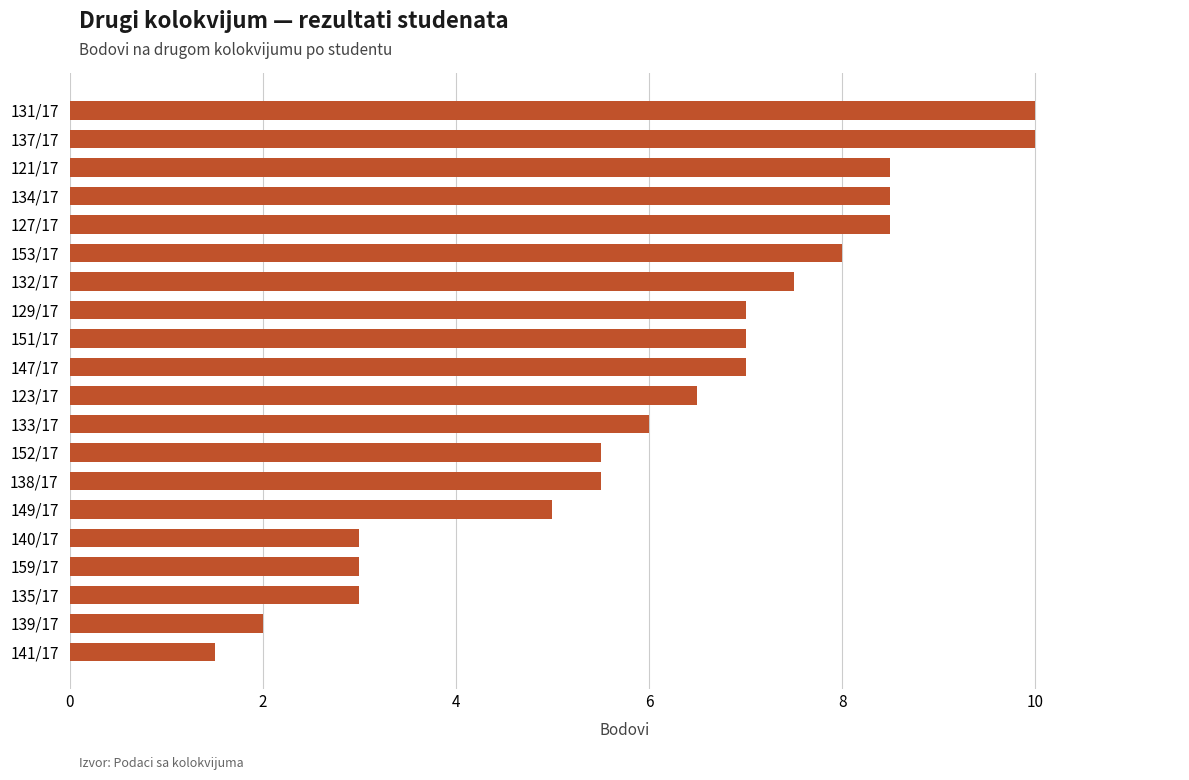

True or false: the data shows 10.0 at 131/17.

True